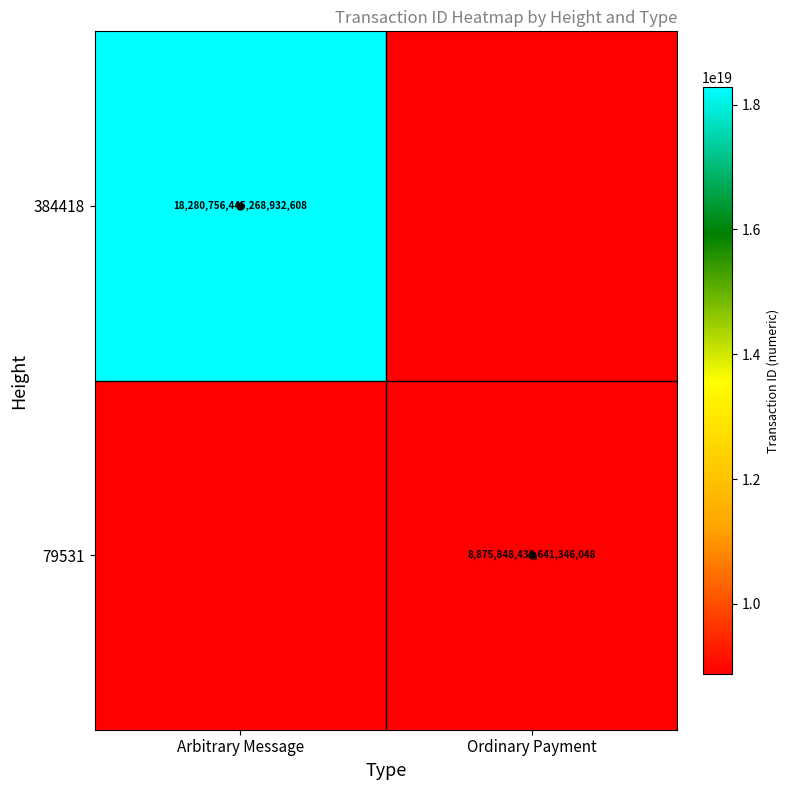

How many series are shown in this chart?

2